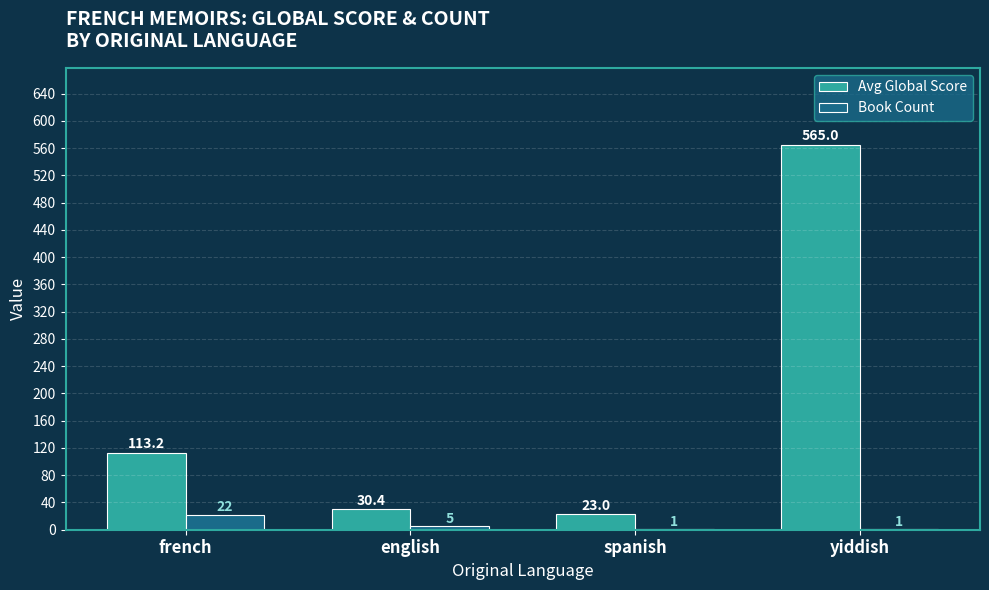

Between french and spanish, which series saw the biggest shift?

Avg Global Score